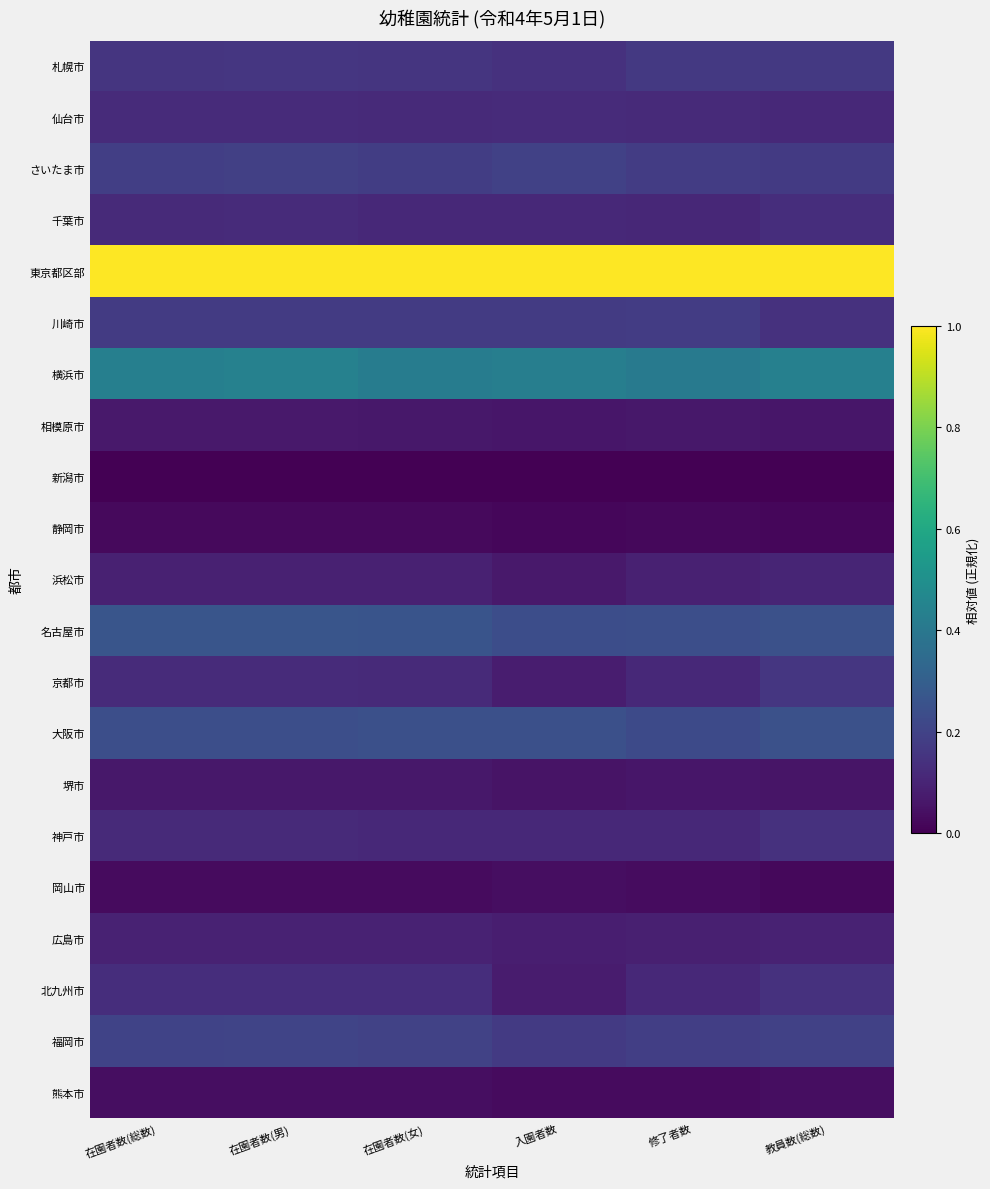

At which category is the sum across all series the highest?

在園者数(男)